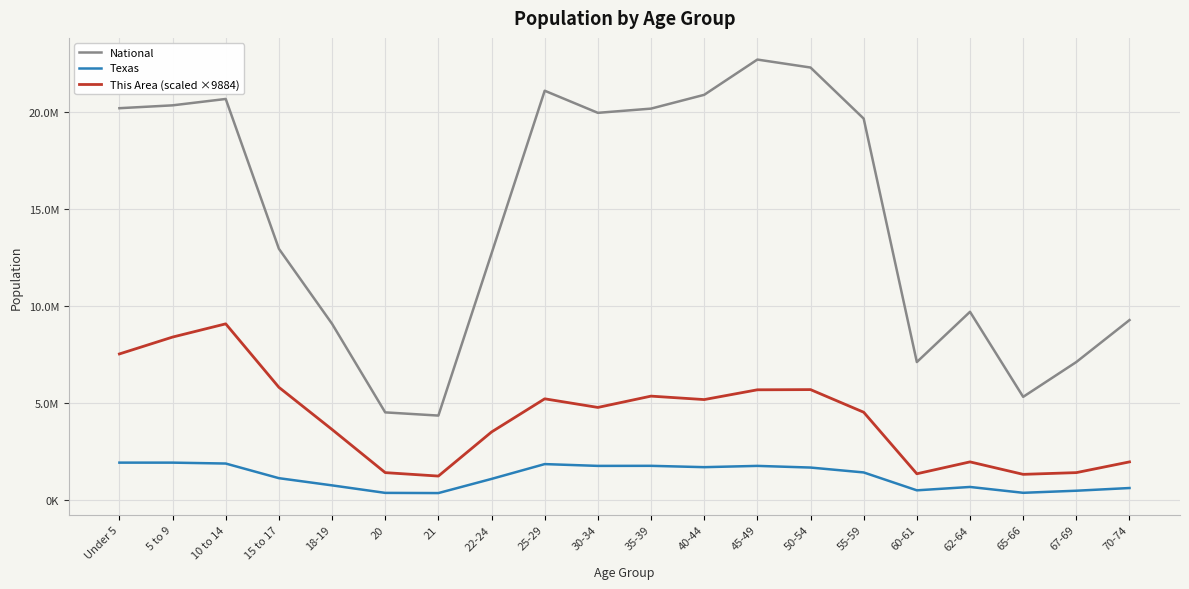

What are all the series names shown in the legend?

National, Texas, This Area (scaled ×9884)